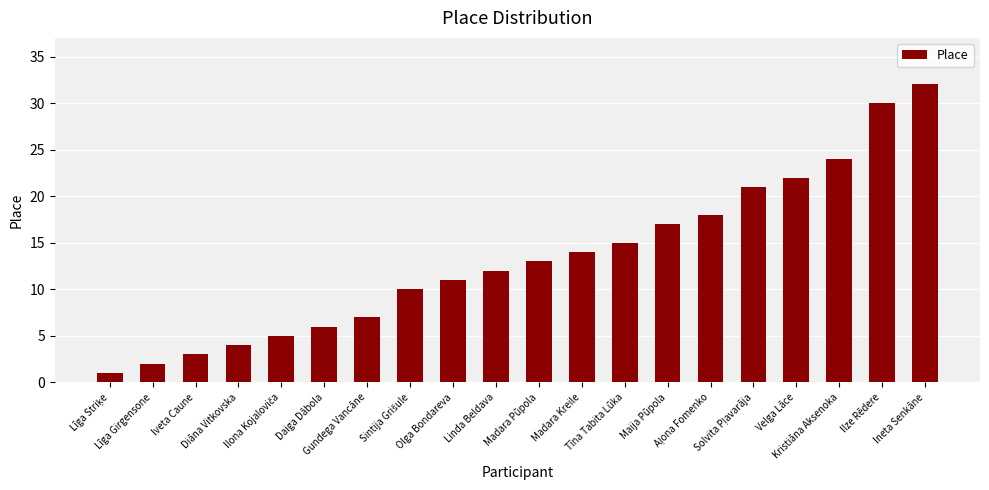

How many bars are there in total?

20